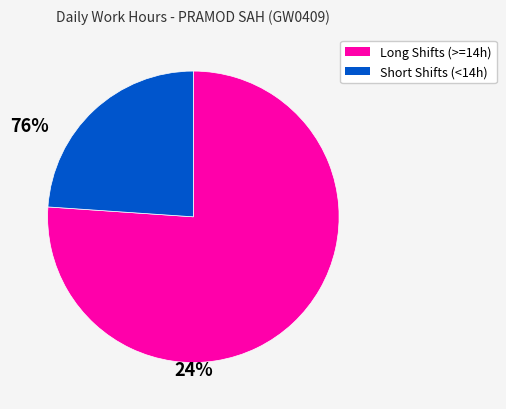

How many slices are in this pie chart?

2